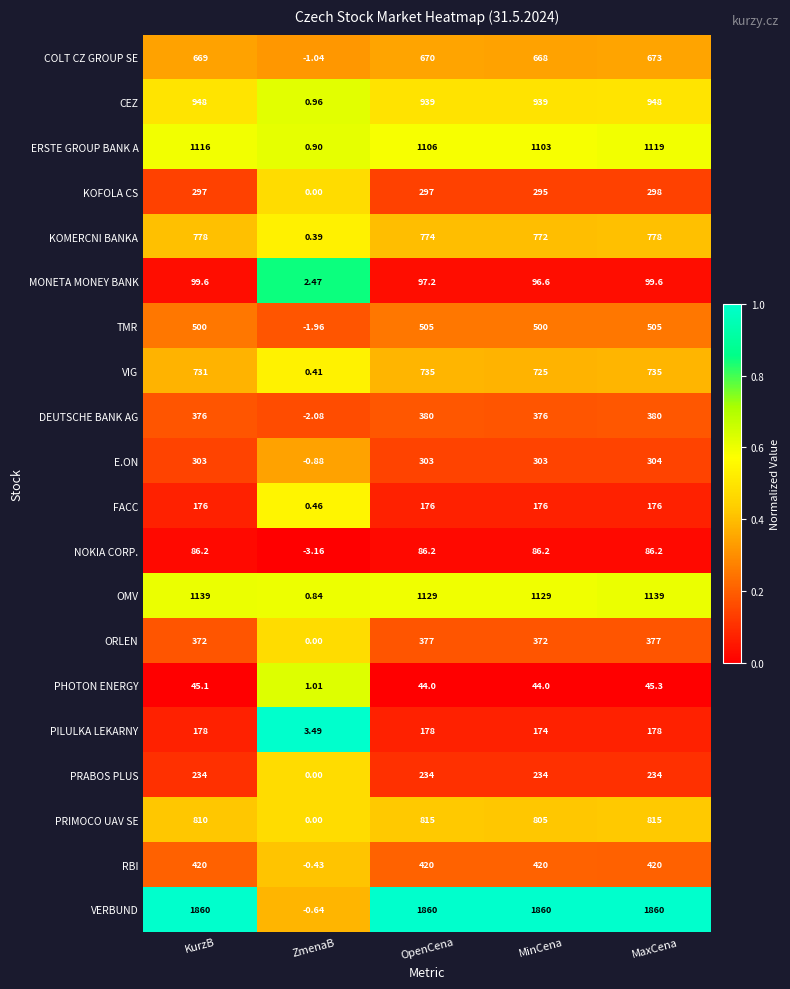

Rank the series by their maximum value, from lowest to highest.

PHOTON ENERGY, NOKIA CORP., MONETA MONEY BANK, FACC, PILULKA LEKARNY, PRABOS PLUS, KOFOLA CS, E.ON, ORLEN, DEUTSCHE BANK AG, RBI, TMR, COLT CZ GROUP SE, VIG, KOMERCNI BANKA, PRIMOCO UAV SE, CEZ, ERSTE GROUP BANK A, OMV, VERBUND